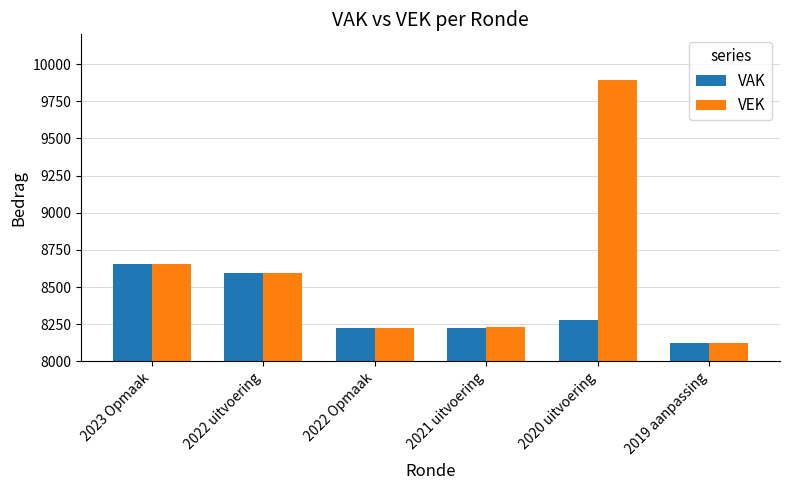

At which category is the sum across all series the highest?

2020 uitvoering